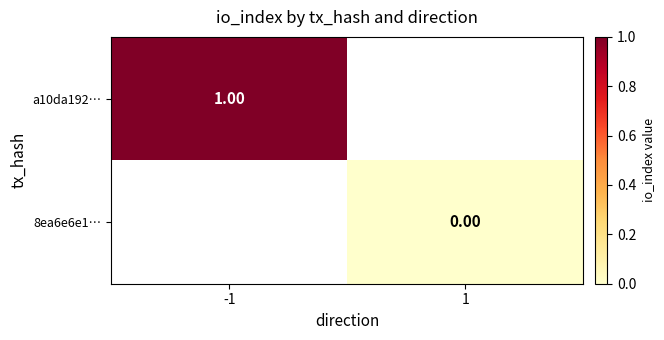

Is the value of a10da192… at -1 greater than the value of 8ea6e6e1… at 1?

Yes